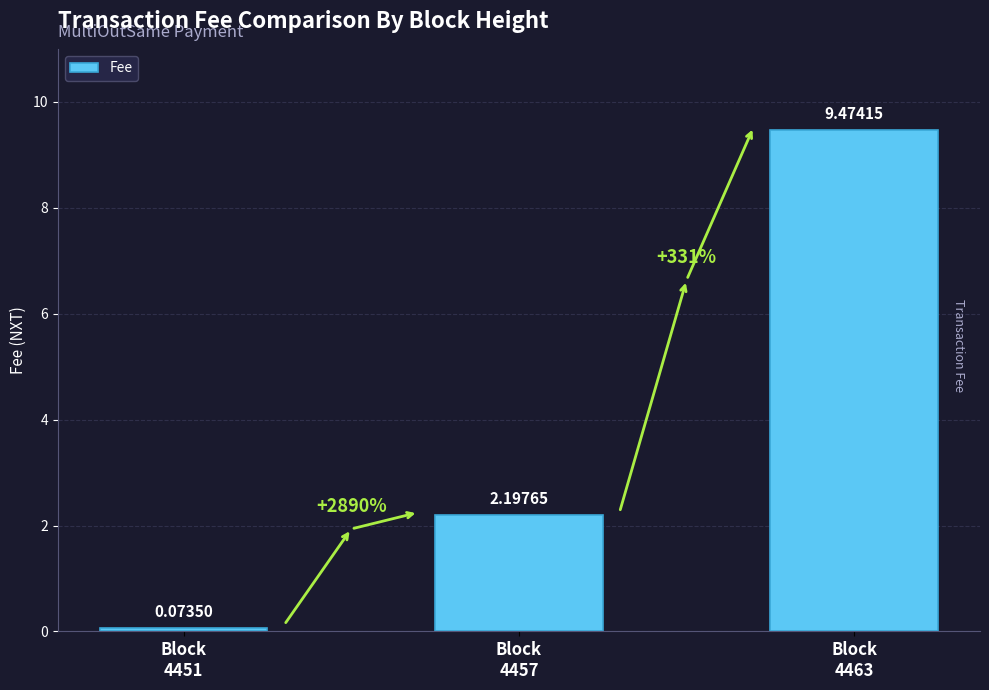

What is the average value?

3.9